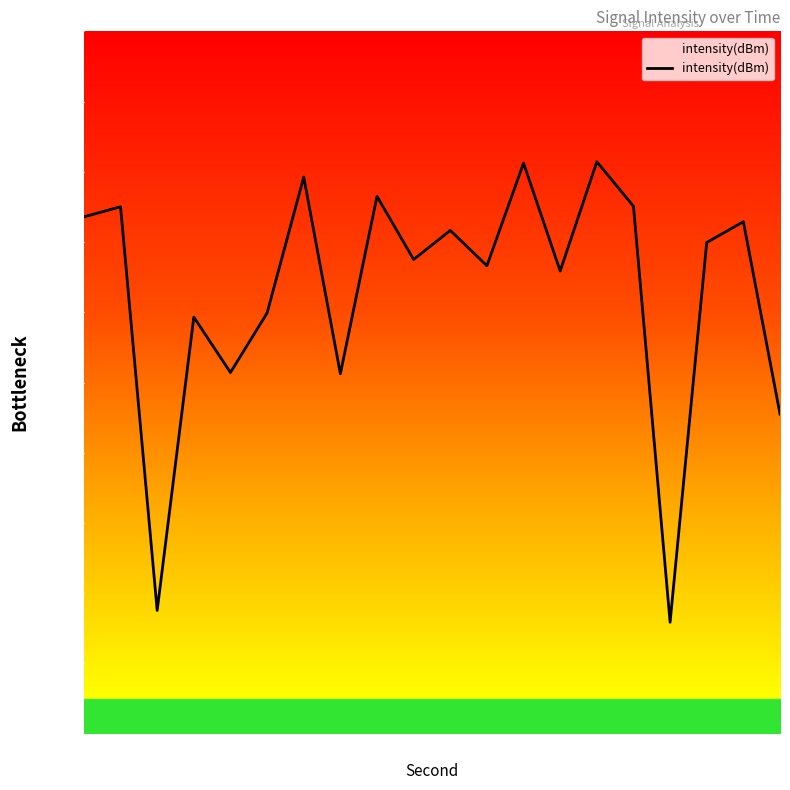

What is the smallest value displayed?

15.9